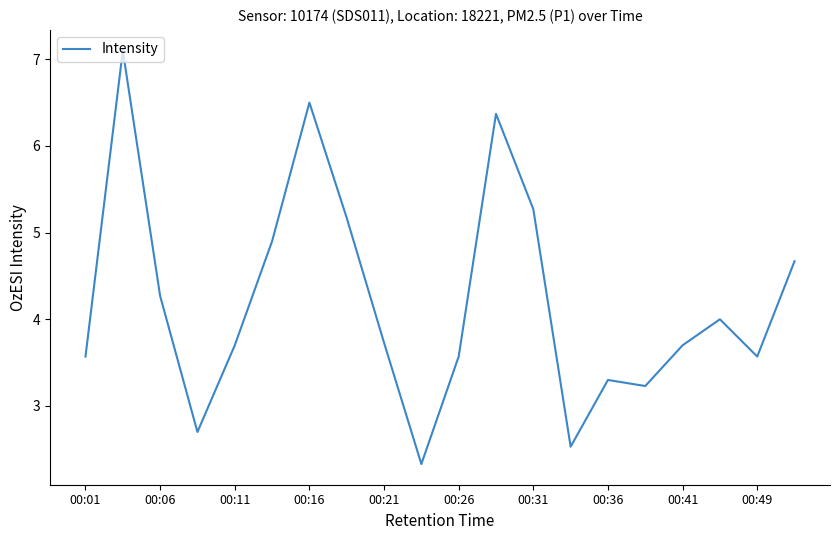

Reading left to right, what are all the values shown in this chart?

3.6	7.1	4.3	2.7	3.7	4.9	6.5	5.2	3.7	2.3	3.6	6.4	5.3	2.5	3.3	3.2	3.7	4.0	3.6	4.7